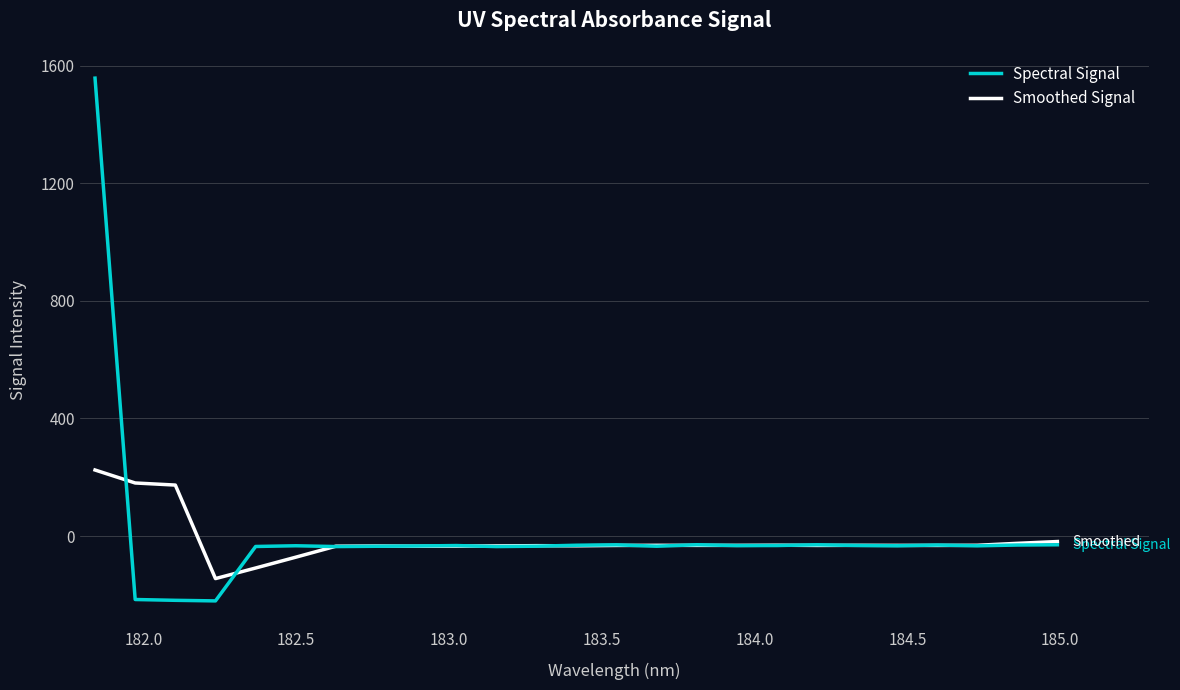

List the series in order of their peak value, highest first.

Spectral Signal, Smoothed Signal